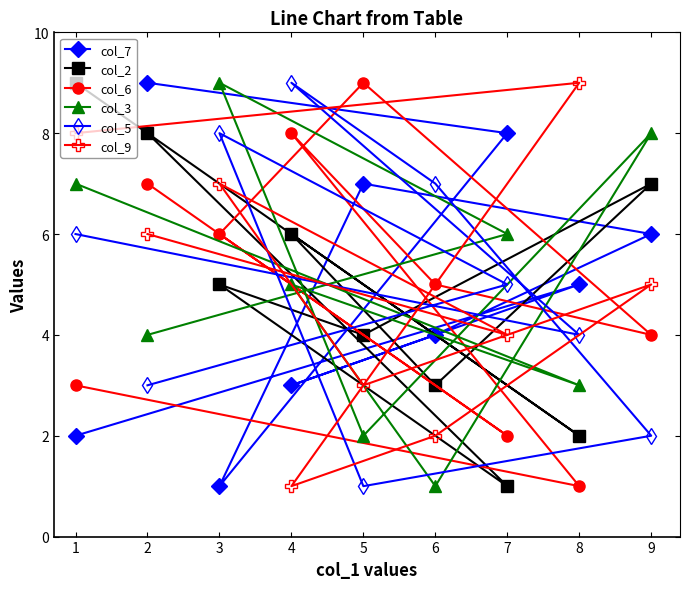

True or false: col_5 has a value of 1 at 4.

False